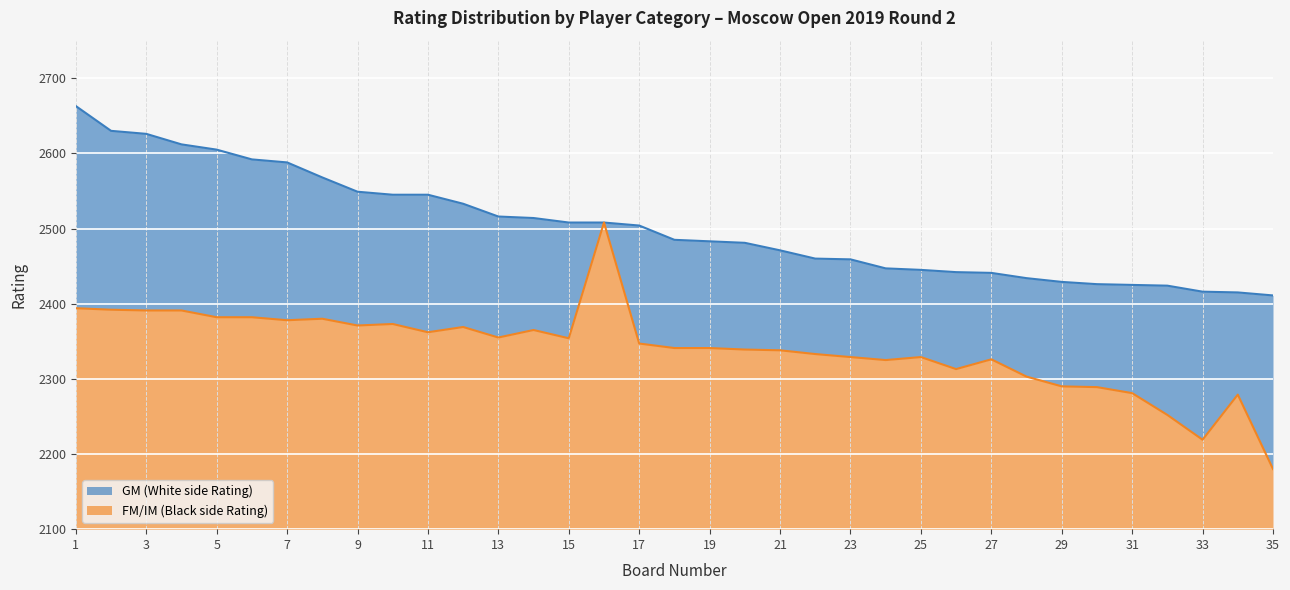

What is the average value of the GM series?

2503